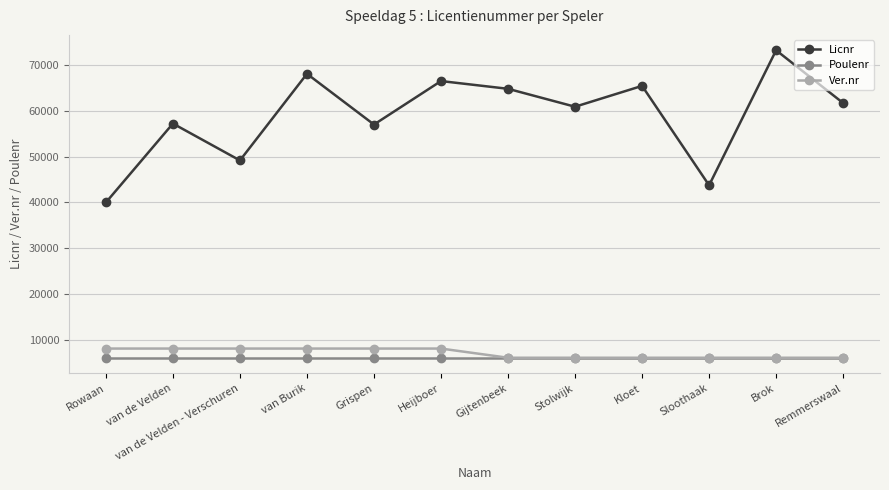

True or false: Licnr and Ver.nr intersect in this chart.

False